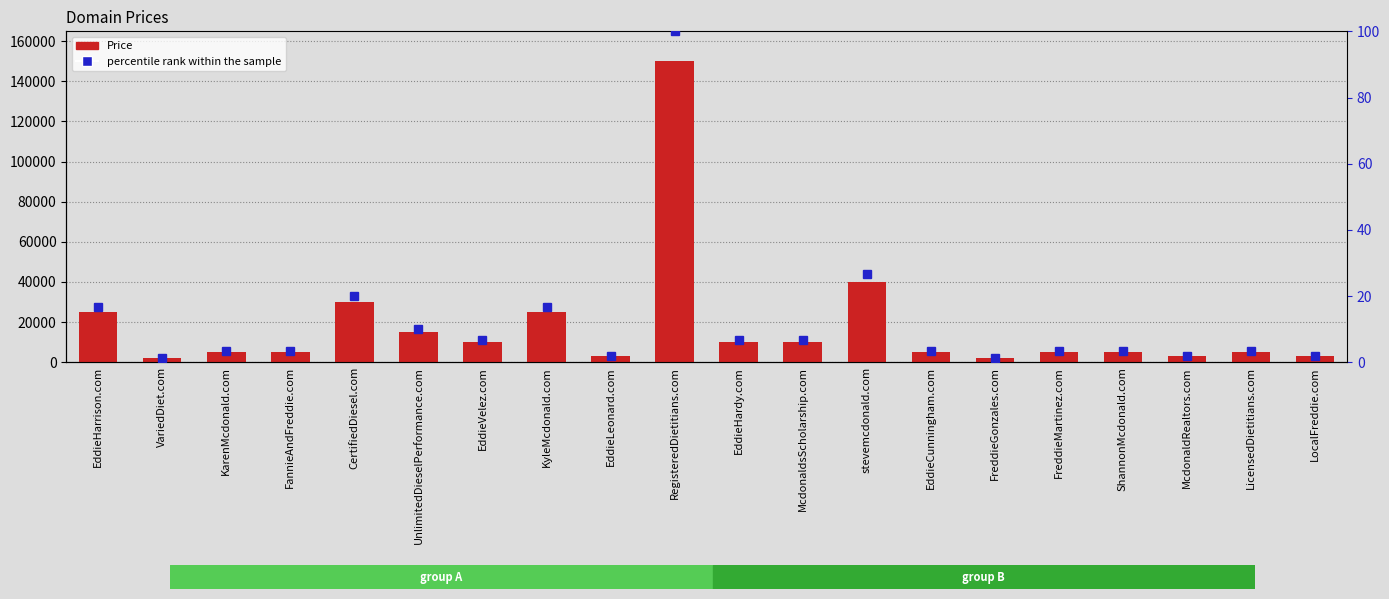

Which series has the widest spread of values?

Price